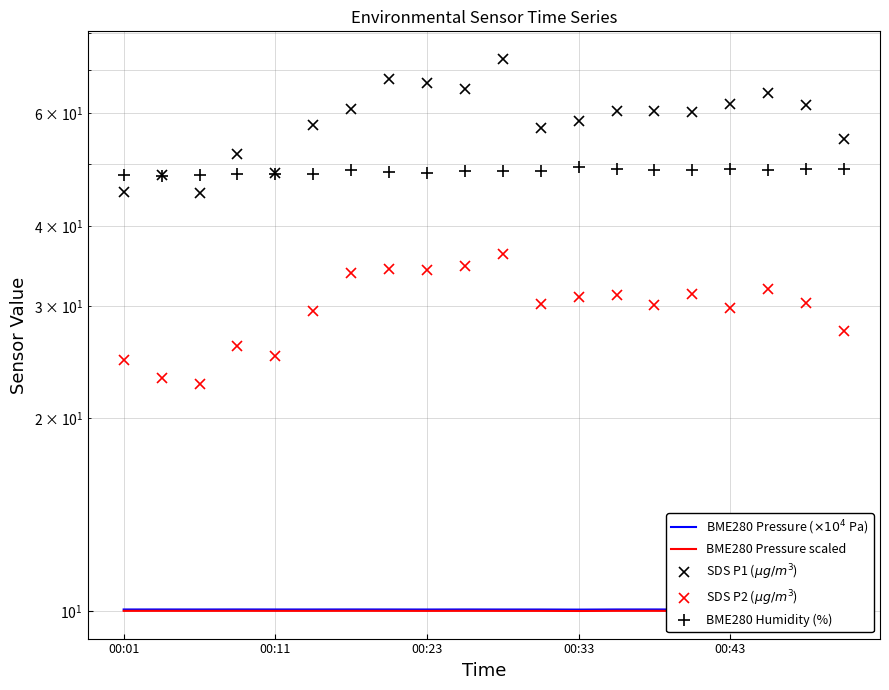

How many values in the SDS P2 ($\mu g/m^3$) series exceed 30?

12